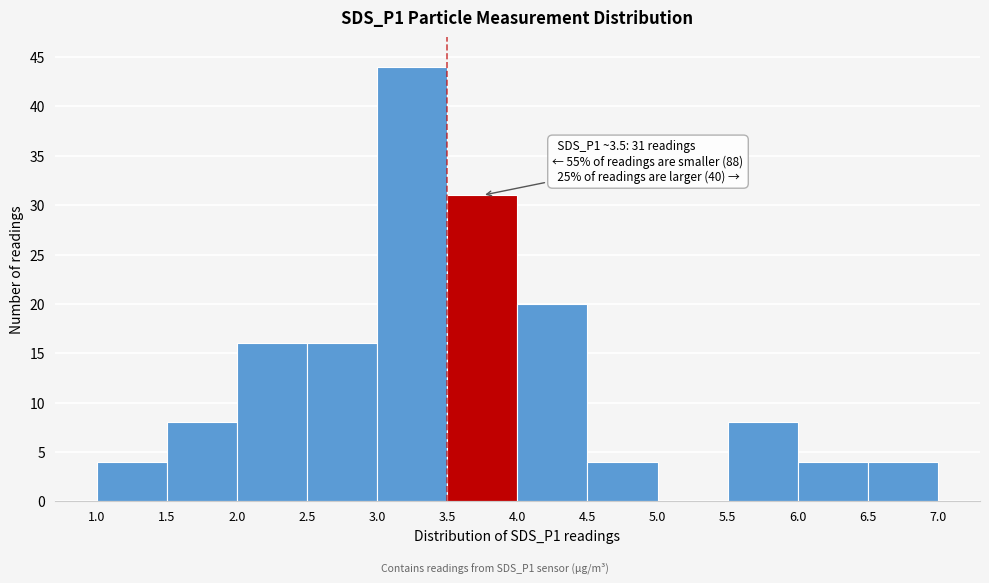

Over which range of the x-axis is the bar tallest?

3.0 to 3.5